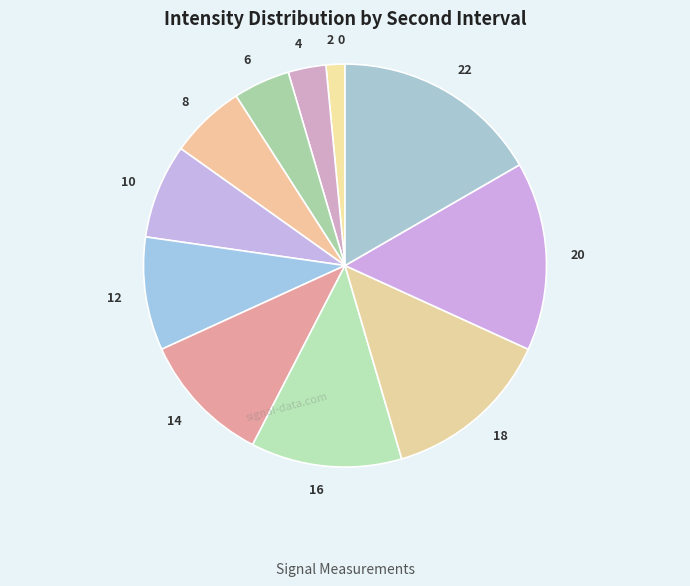

Is it true that 16 is 6% of the pie?

False